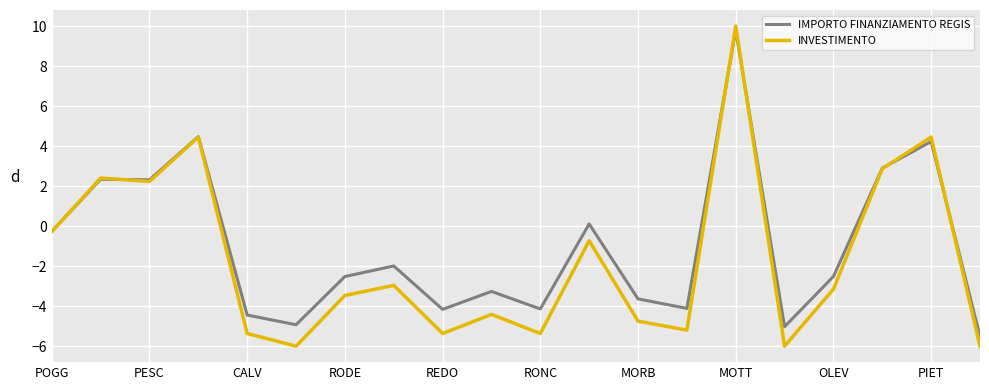

What is the minimum value shown in the chart?

-6.0